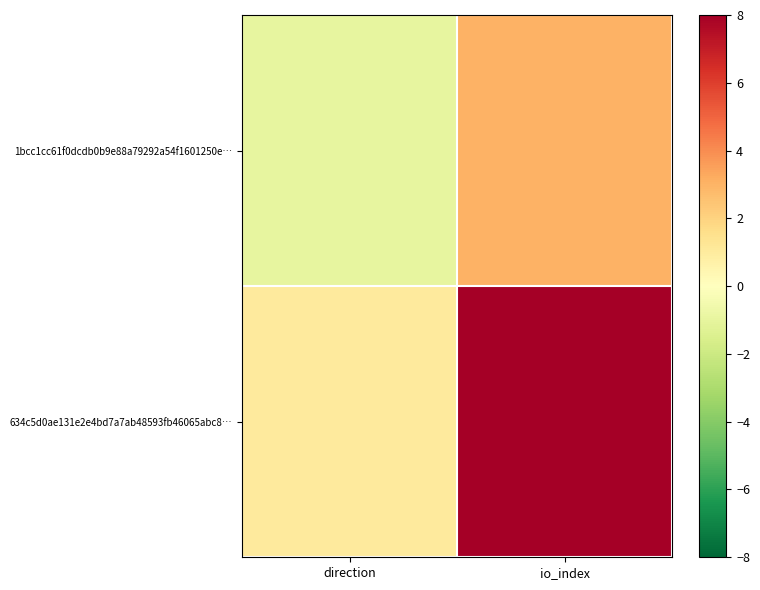

Count the number of categories in the chart.

2